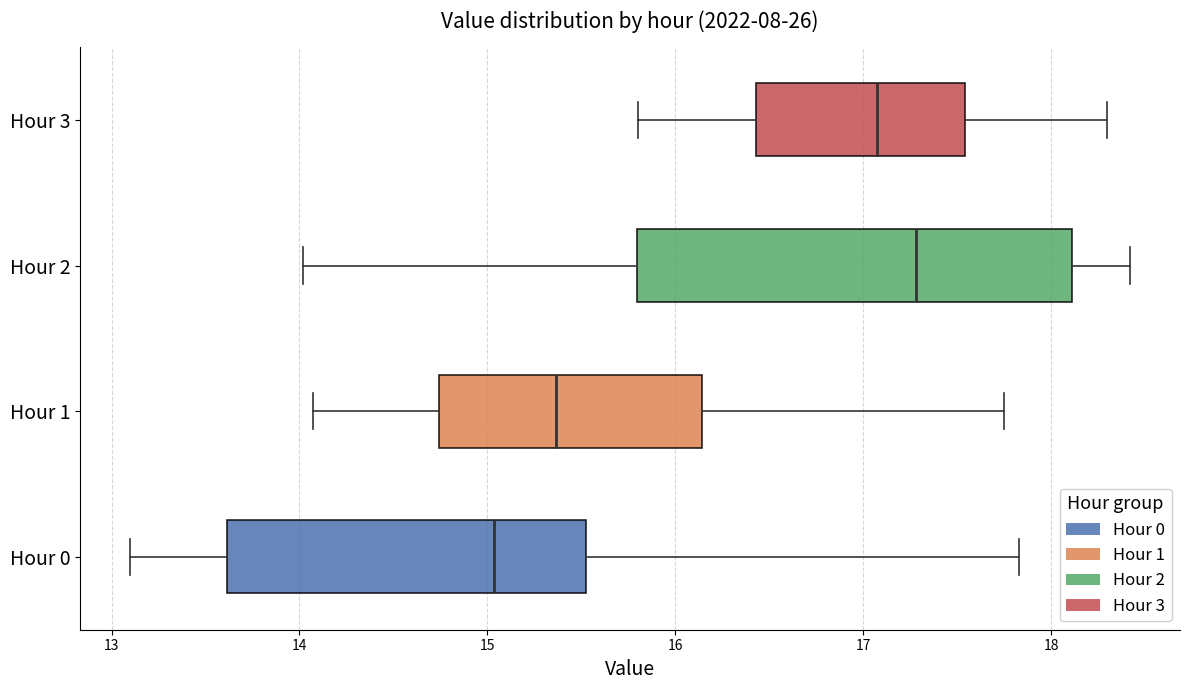

Reading bottom to top, read every box against the x-axis: the position of its median line, the range the box covers, and the ends of its whiskers. The values are not printed on the chart, so give them approximately, as read against the axis.

Hour 0: median 15.0, box 13.6 to 15.5, whiskers 13.1 to 17.8
Hour 1: median 15.4, box 14.7 to 16.1, whiskers 14.1 to 17.8
Hour 2: median 17.3, box 15.8 to 18.1, whiskers 14.0 to 18.4
Hour 3: median 17.1, box 16.4 to 17.5, whiskers 15.8 to 18.3